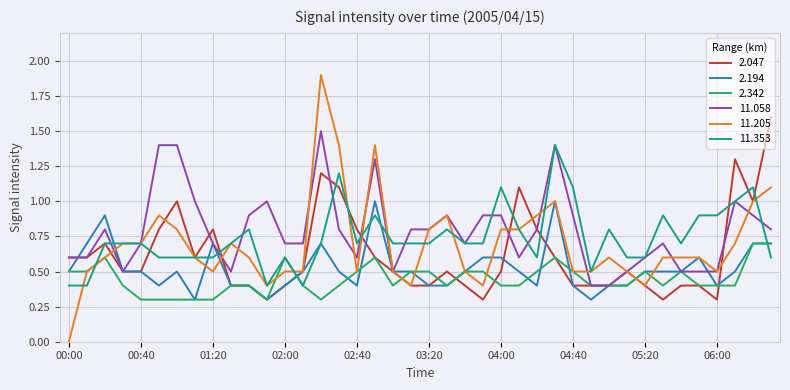

True or false: 11.058 and 2.194 intersect in this chart.

True